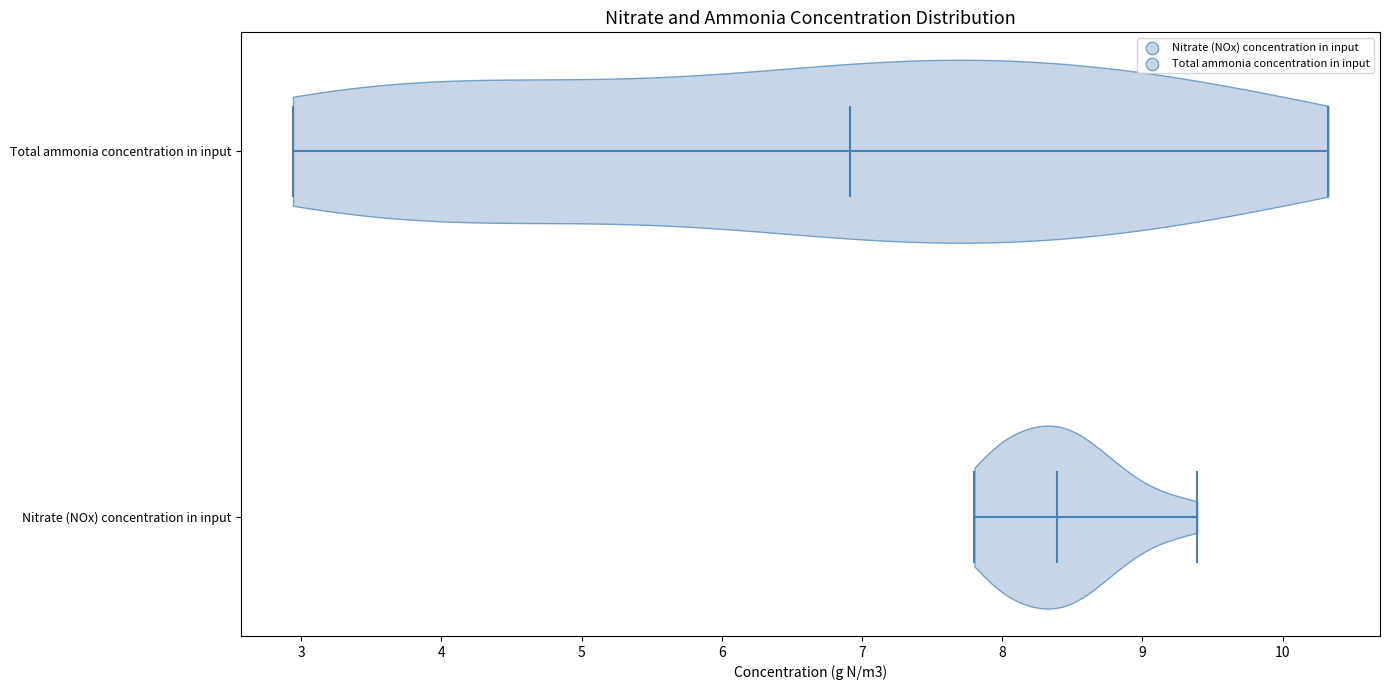

Which violin has the furthest to the left median line?

Total ammonia concentration in input